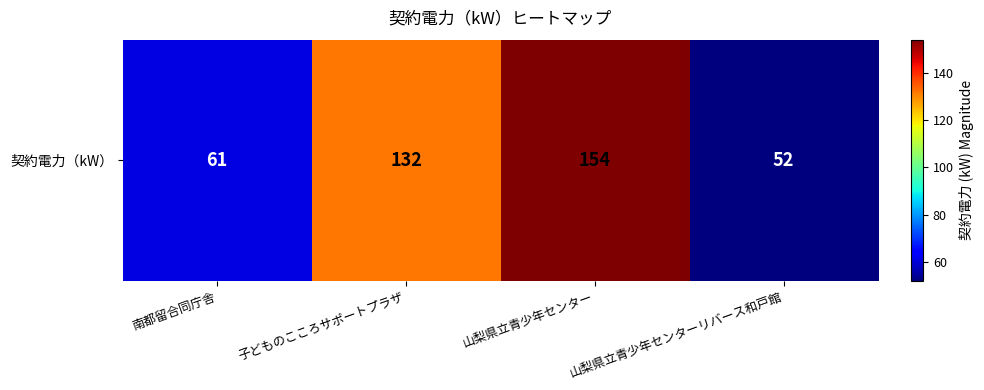

Reading left to right, extract all data points from this chart.

61	132	154	52